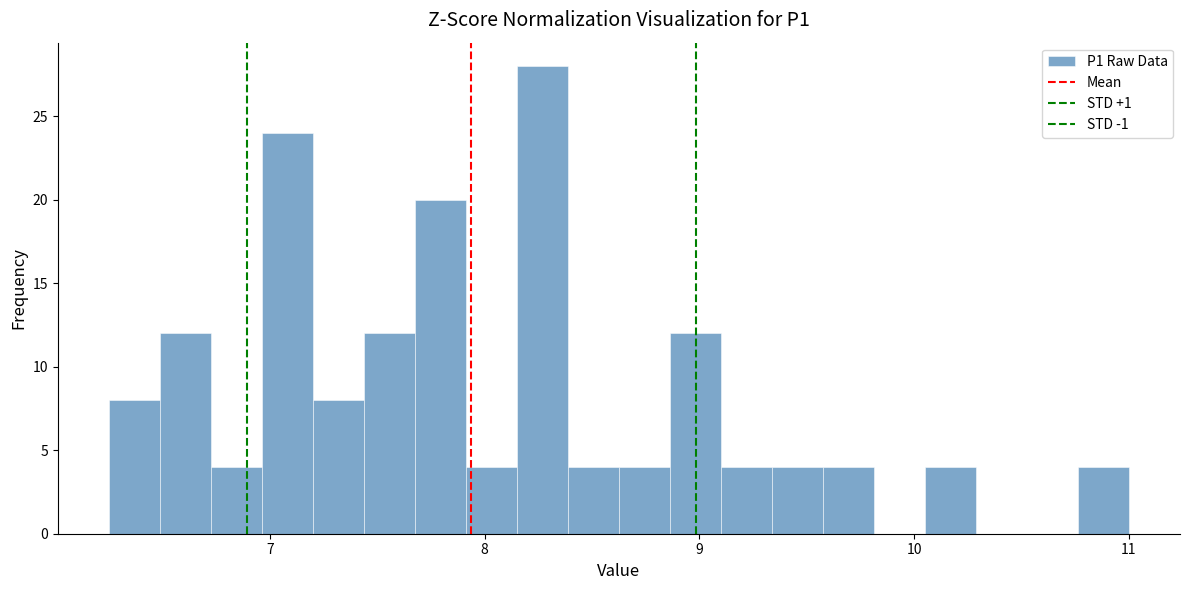

Read against the x-axis, roughly where is the centre of the tallest bar?

8.3